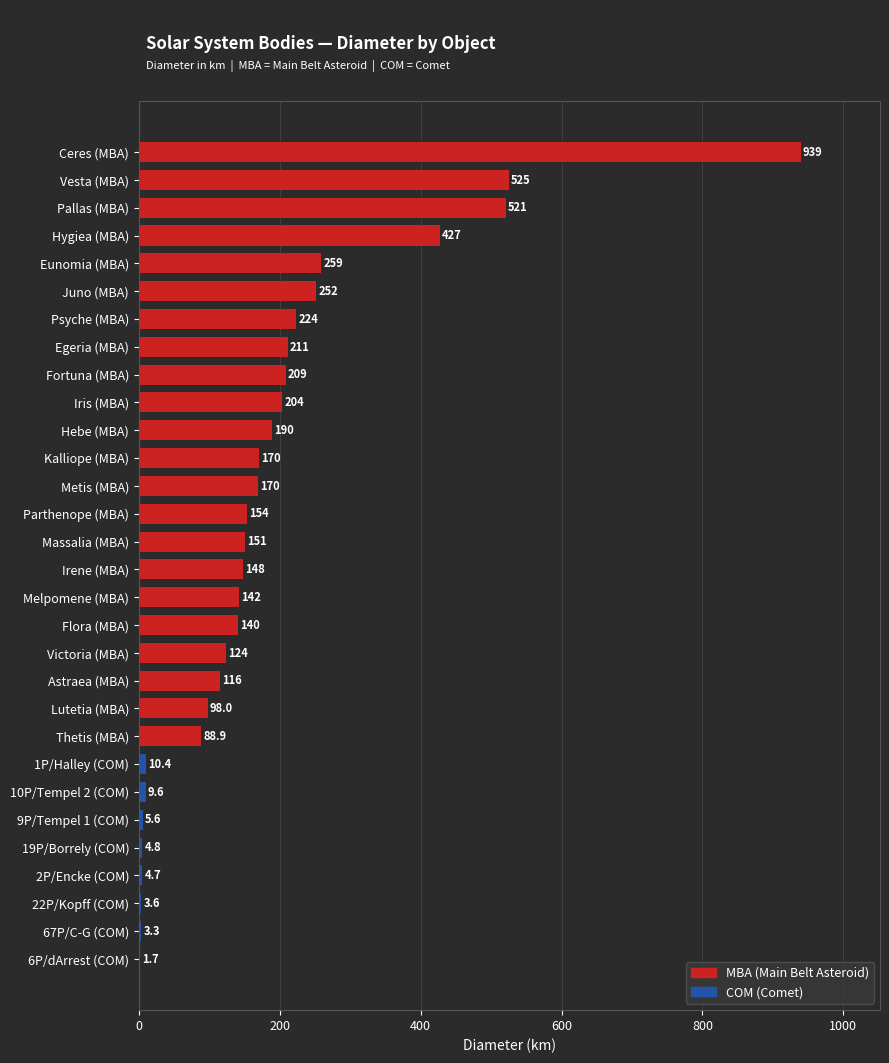

Are the bars horizontal?

Yes